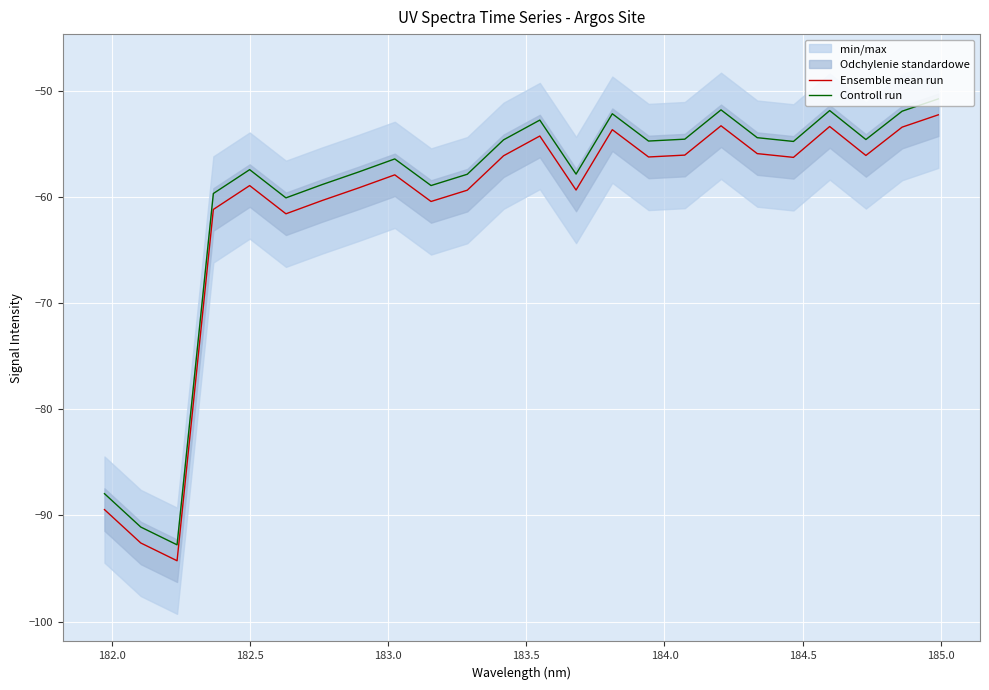

True or false: Controll run and Ensemble mean run cross at least once.

False